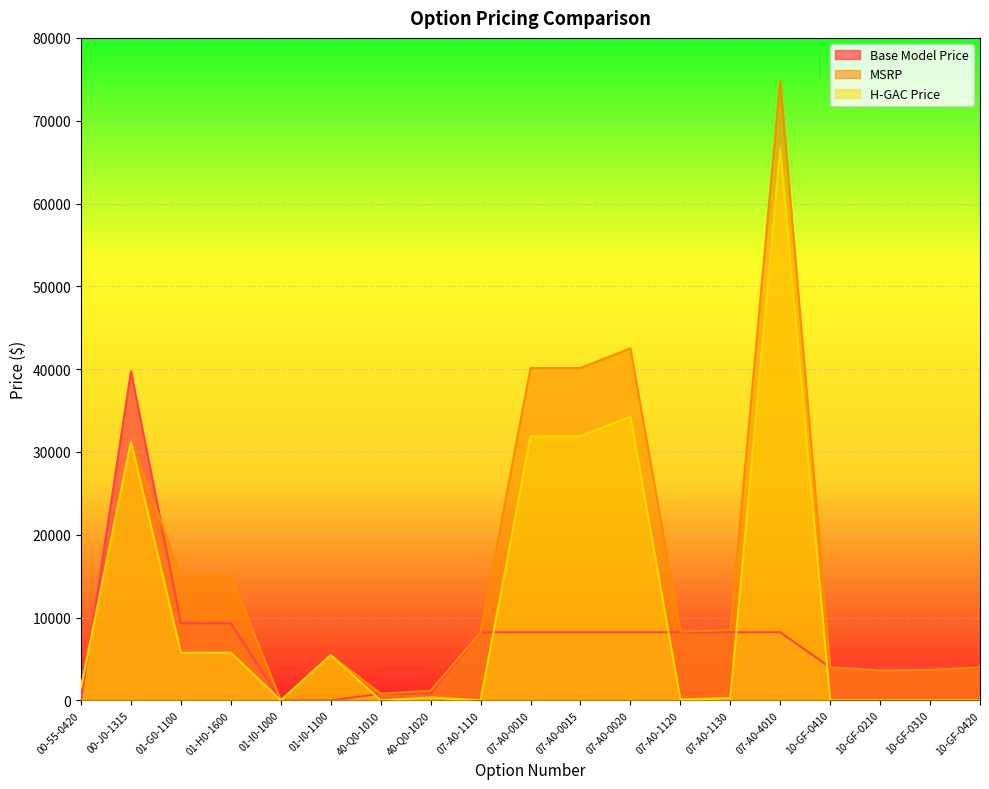

After their last crossing, which series has the higher values: Base Model Price or H-GAC Price?

Base Model Price